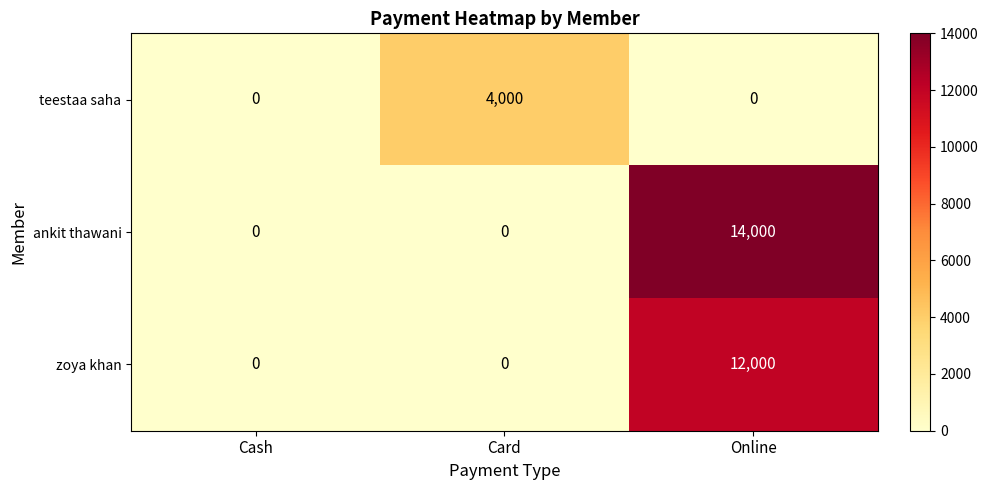

The teestaa saha series shows 0 at Cash. True or false?

True